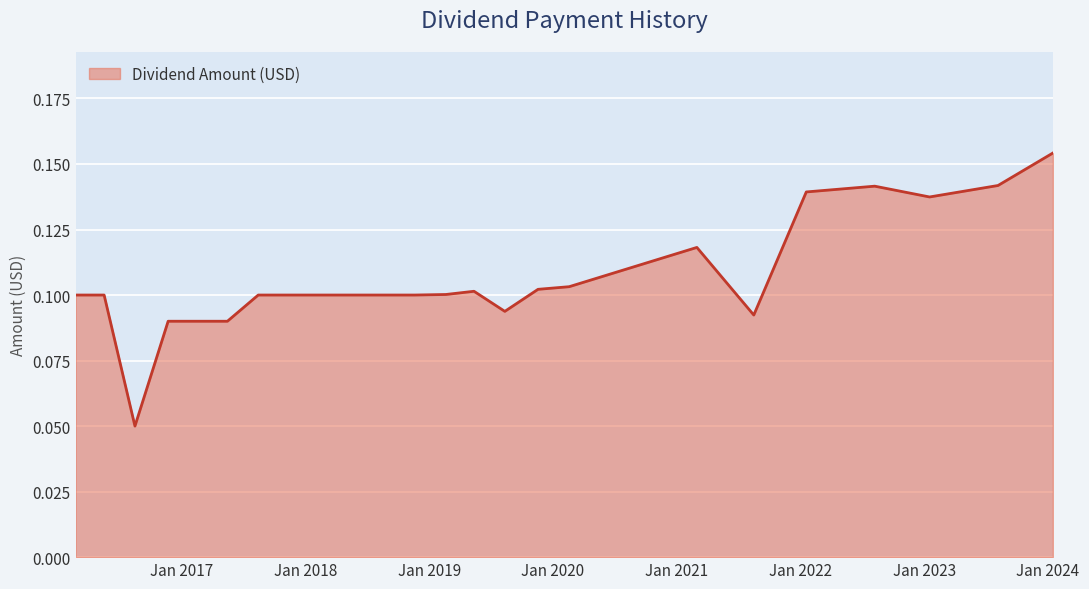

How many lines are shown in the chart?

1